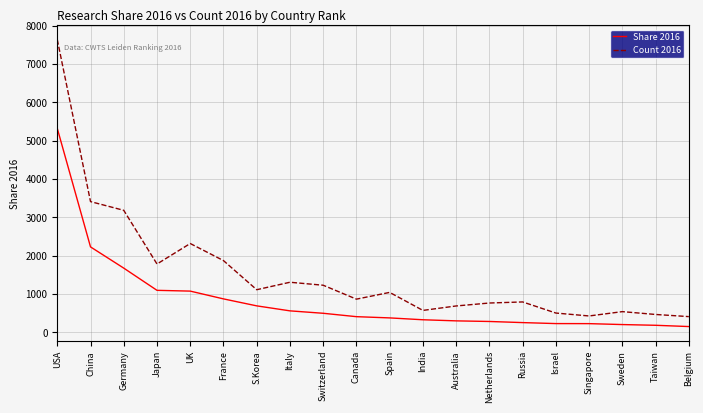

True or false: Share 2016 and Count 2016 cross at least once.

False